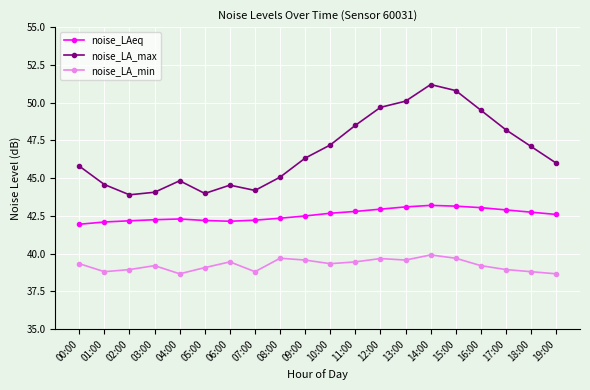

What is the difference between the highest and lowest values at 01:00?

5.8